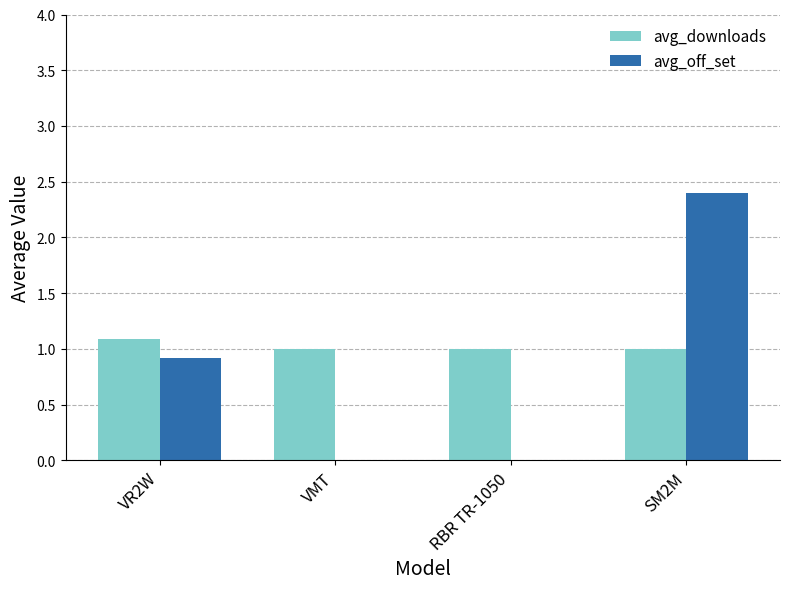

What is the sum of all avg_off_set values?

3.3